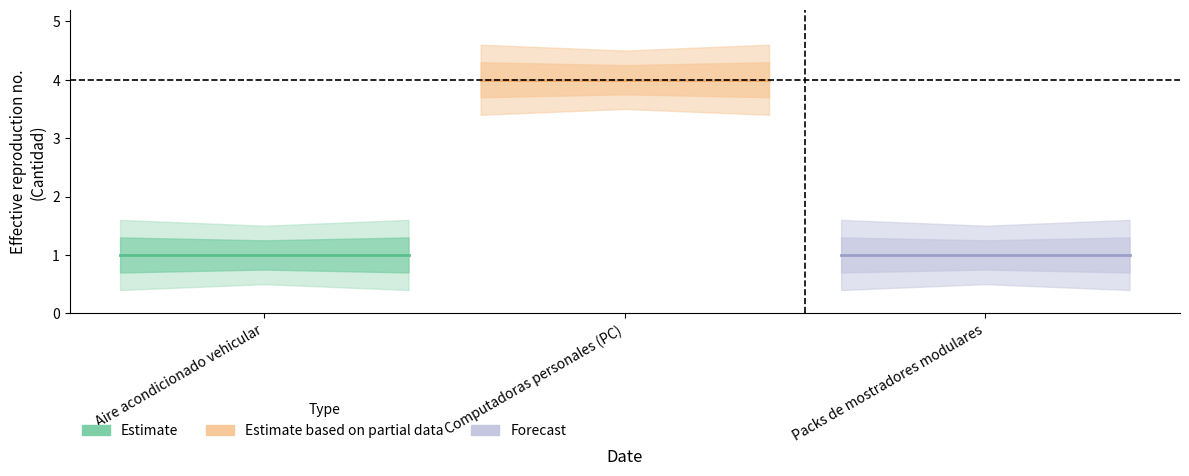

How many lines are shown in the chart?

3